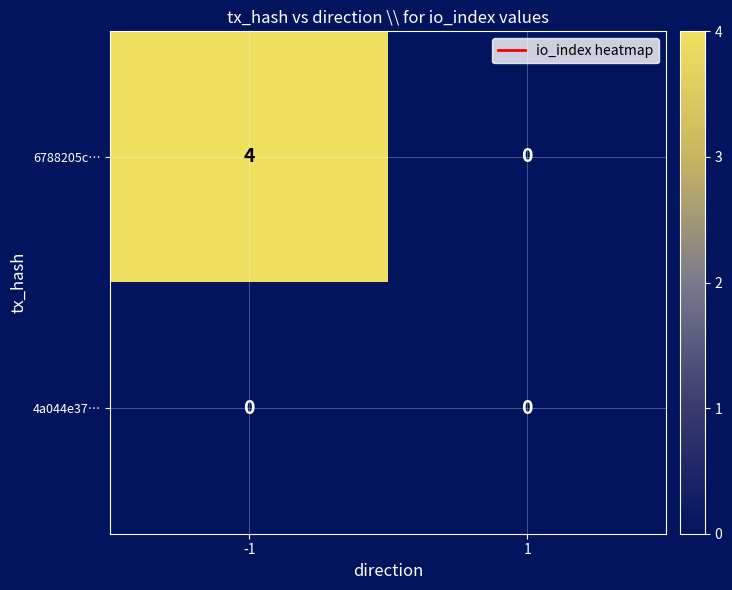

Which series has the widest spread of values?

6788205c…